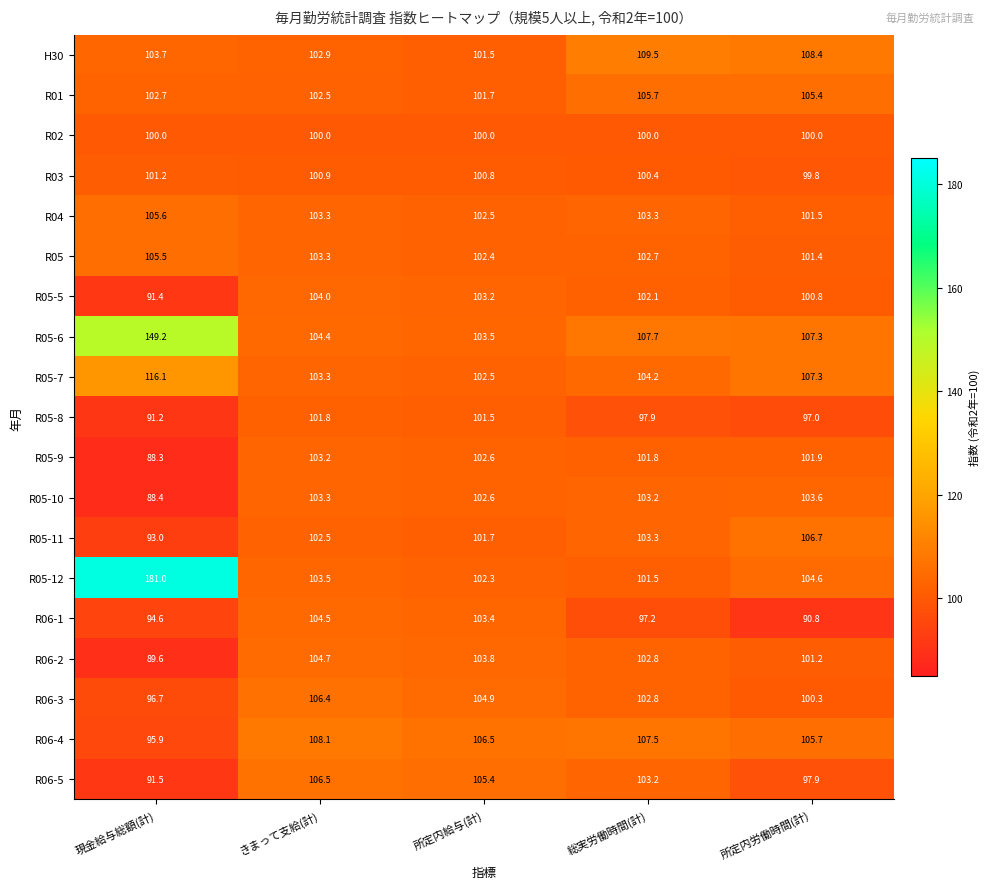

Which series has the widest spread of values?

R05-12